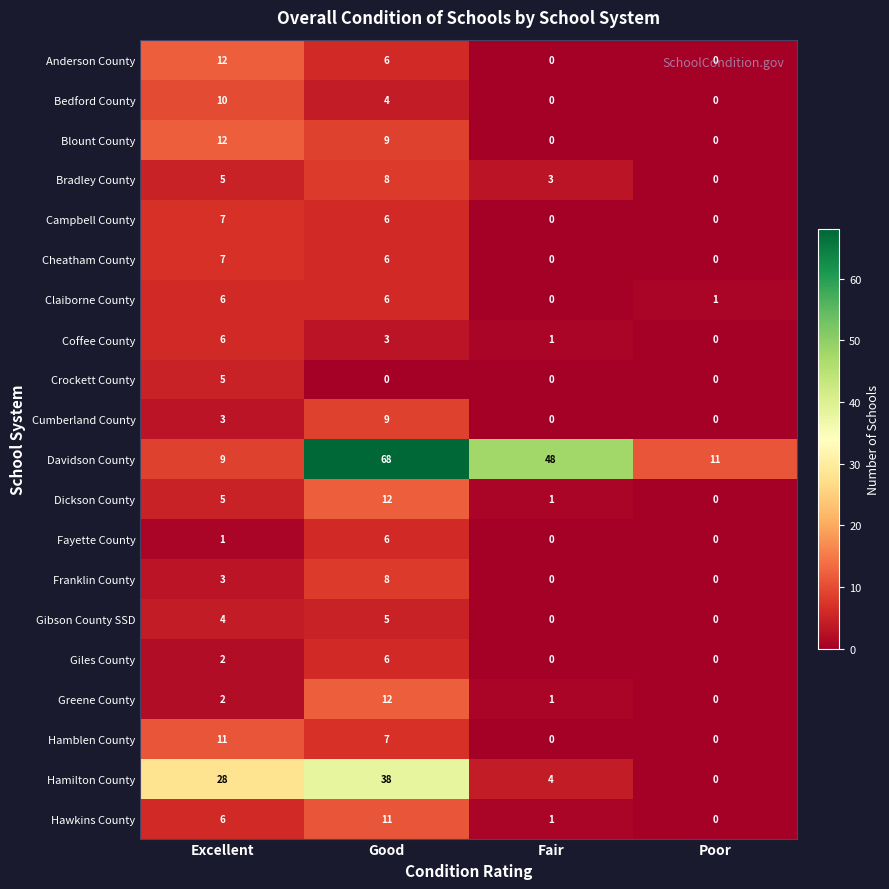

How many data points does each series have?

4